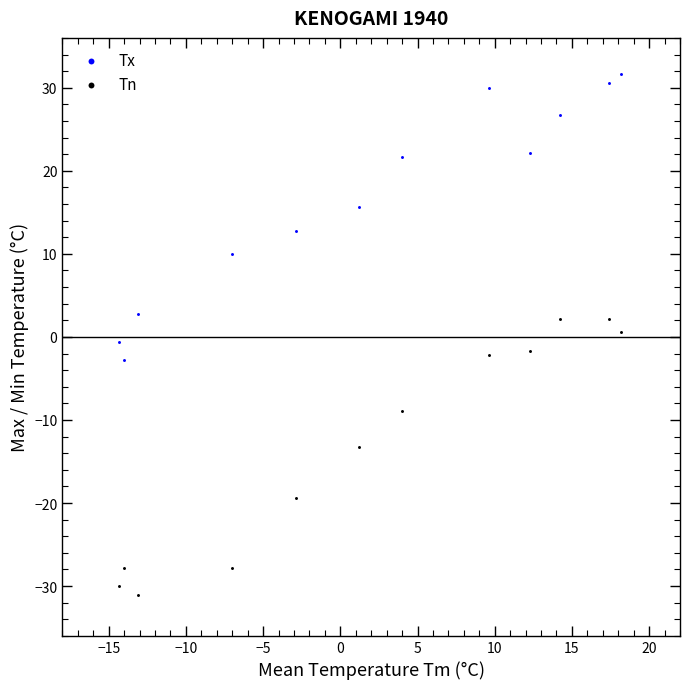

Which series has the largest Y range (max minus min)?

Tx